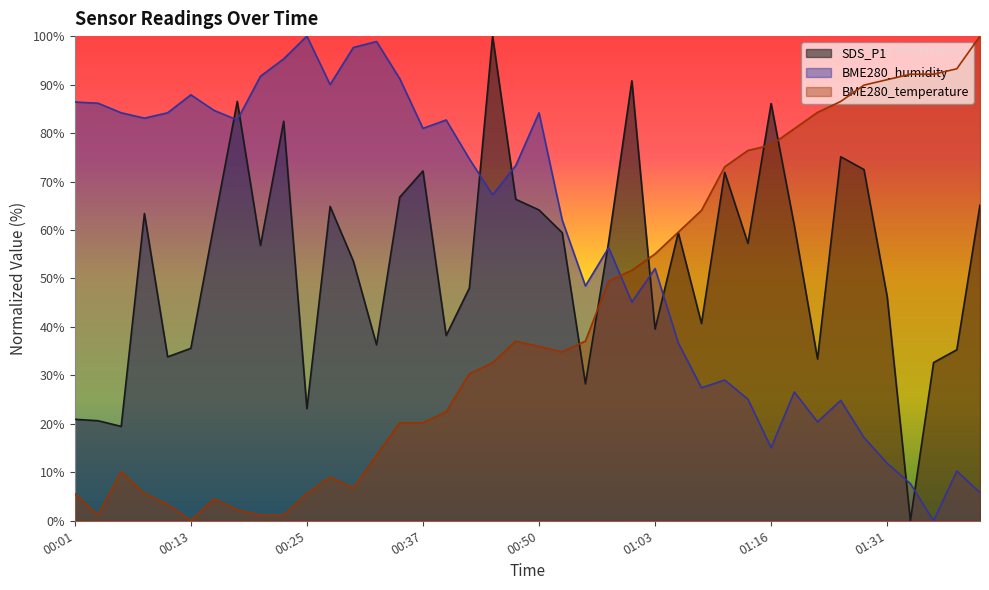

At which category does the chart reach its peak across all series?

00:45